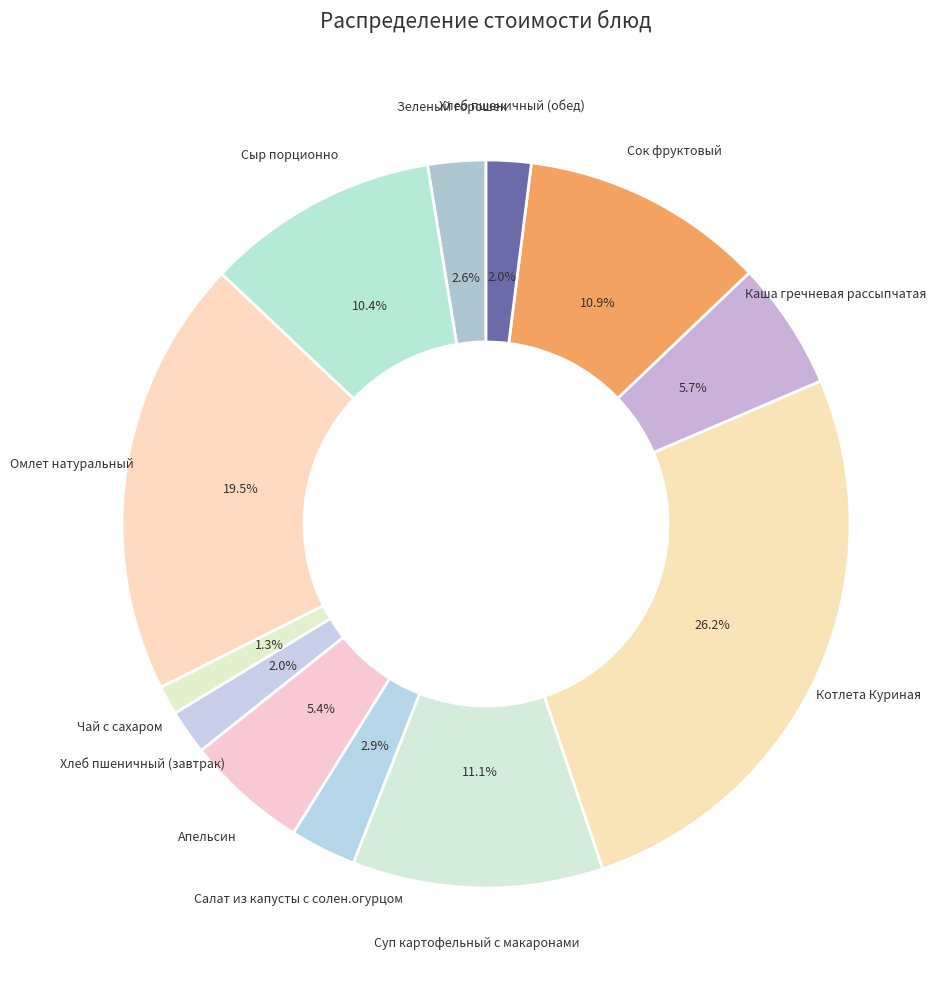

Which has a higher value, Каша гречневая рассыпчатая or Сыр порционно?

Сыр порционно